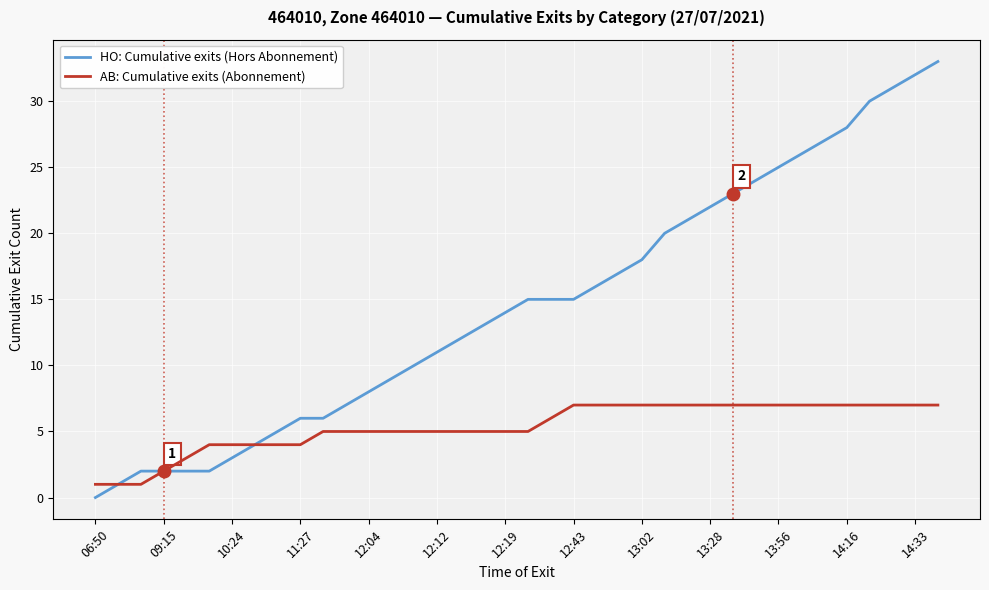

What is the average value of the AB: Cumulative exits (Abonnement) series?

5